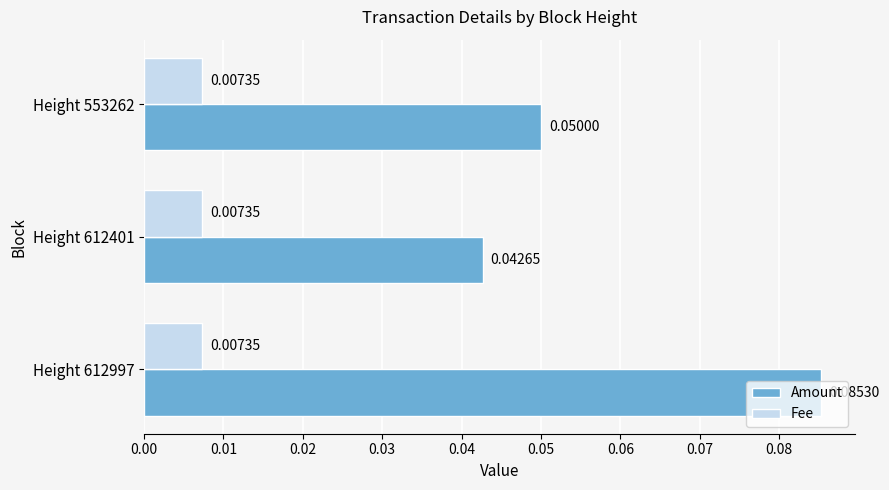

List the series in order of their overall mean, highest first.

Amount, Fee